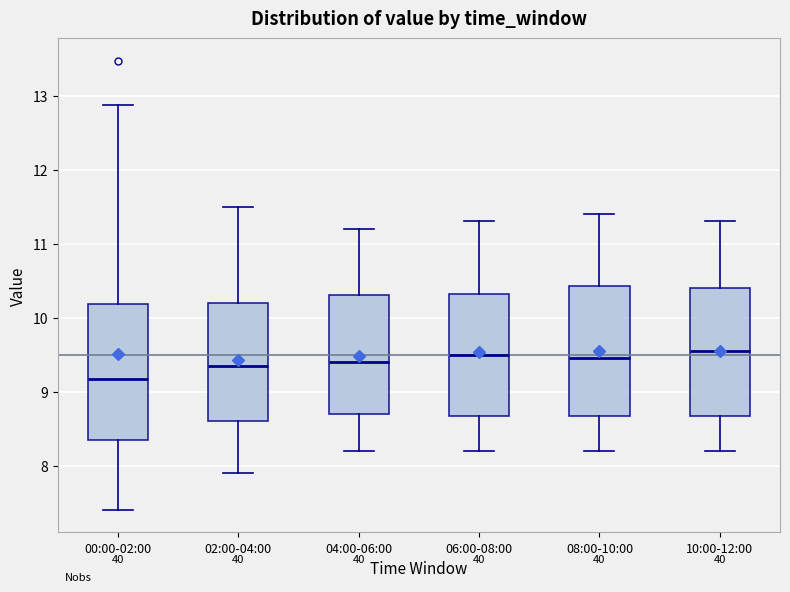

Reading left to right, read every box against the y-axis: the position of its median line, the range the box covers, and the ends of its whiskers. The values are not printed on the chart, so give them approximately, as read against the axis.

00:00-02:00: median 9.2, box 8.4 to 10.2, whiskers 7.4 to 12.9
02:00-04:00: median 9.4, box 8.6 to 10.2, whiskers 7.9 to 11.5
04:00-06:00: median 9.4, box 8.7 to 10.3, whiskers 8.2 to 11.2
06:00-08:00: median 9.5, box 8.7 to 10.3, whiskers 8.2 to 11.3
08:00-10:00: median 9.5, box 8.7 to 10.4, whiskers 8.2 to 11.4
10:00-12:00: median 9.6, box 8.7 to 10.4, whiskers 8.2 to 11.3